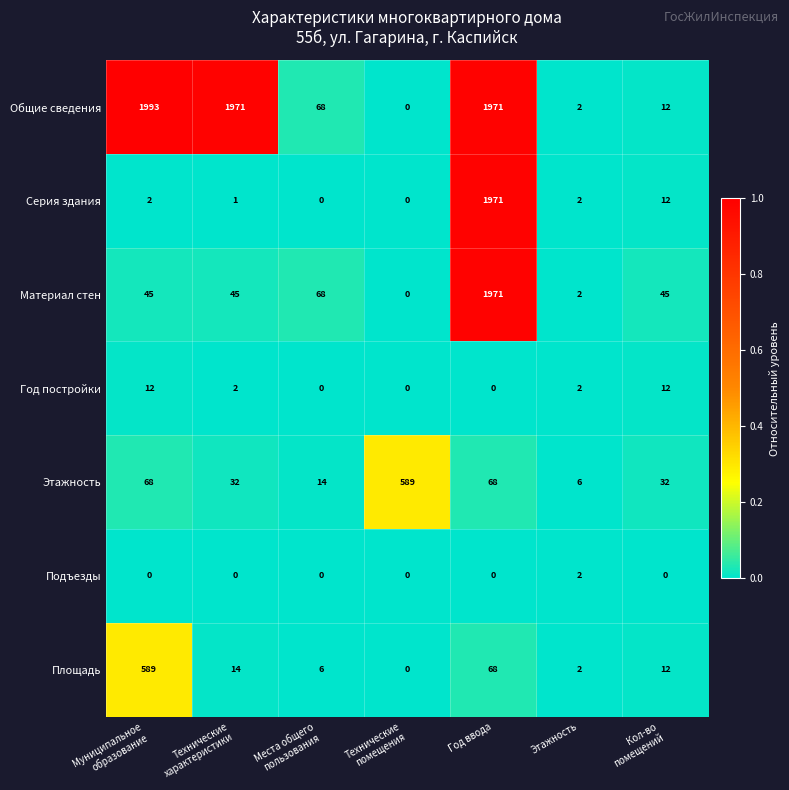

Which series has the widest spread of values?

Общие сведения